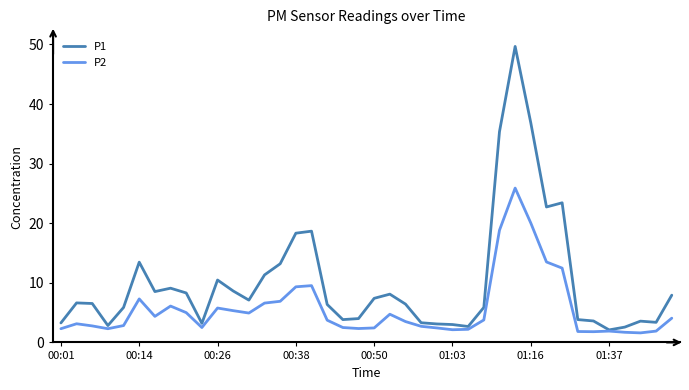

Which series has the largest total across all categories?

P1